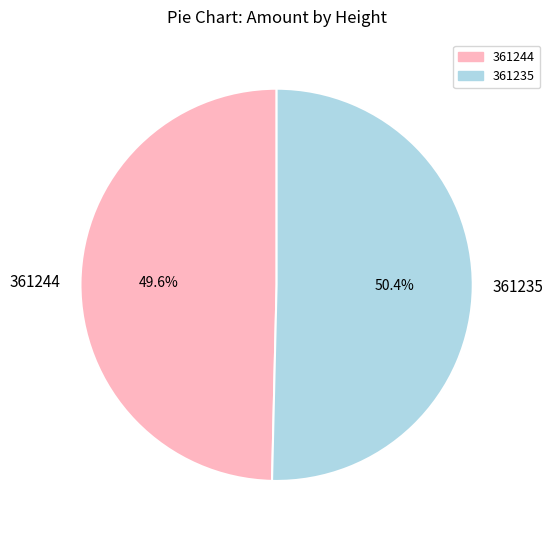

Which category accounts for the majority?

361235